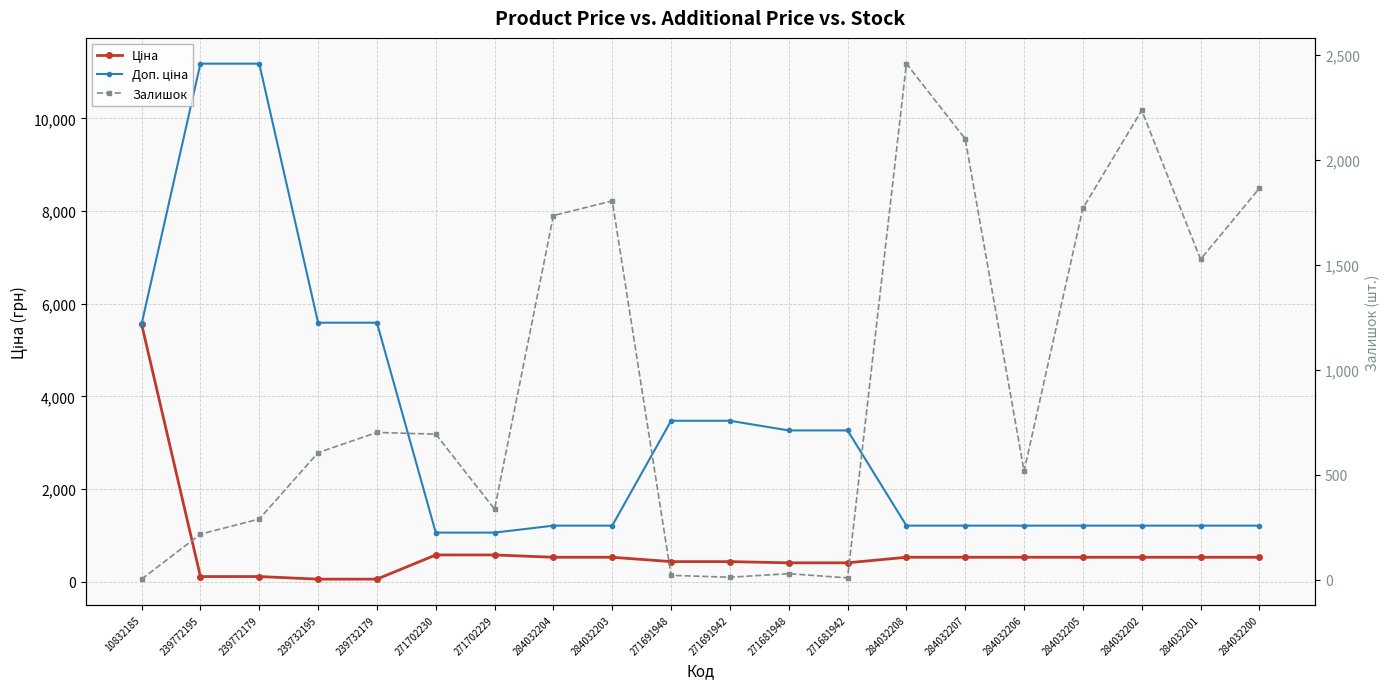

True or false: Залишок and Ціна cross at least once.

True